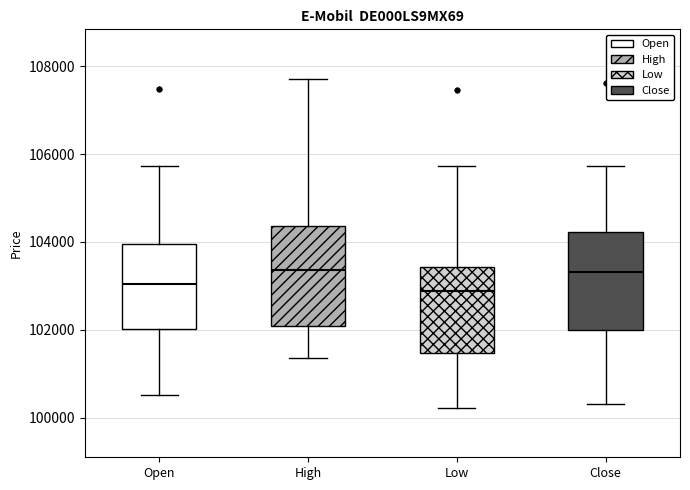

Reading left to right, read every box against the y-axis: the position of its median line, the range the box covers, and the ends of its whiskers. The values are not printed on the chart, so give them approximately, as read against the axis.

Open: median 103000, box 102000 to 104000, whiskers 100600 to 105800
High: median 103400, box 102000 to 104400, whiskers 101400 to 107800
Low: median 102800, box 101400 to 103400, whiskers 100200 to 105800
Close: median 103400, box 102000 to 104200, whiskers 100400 to 105800